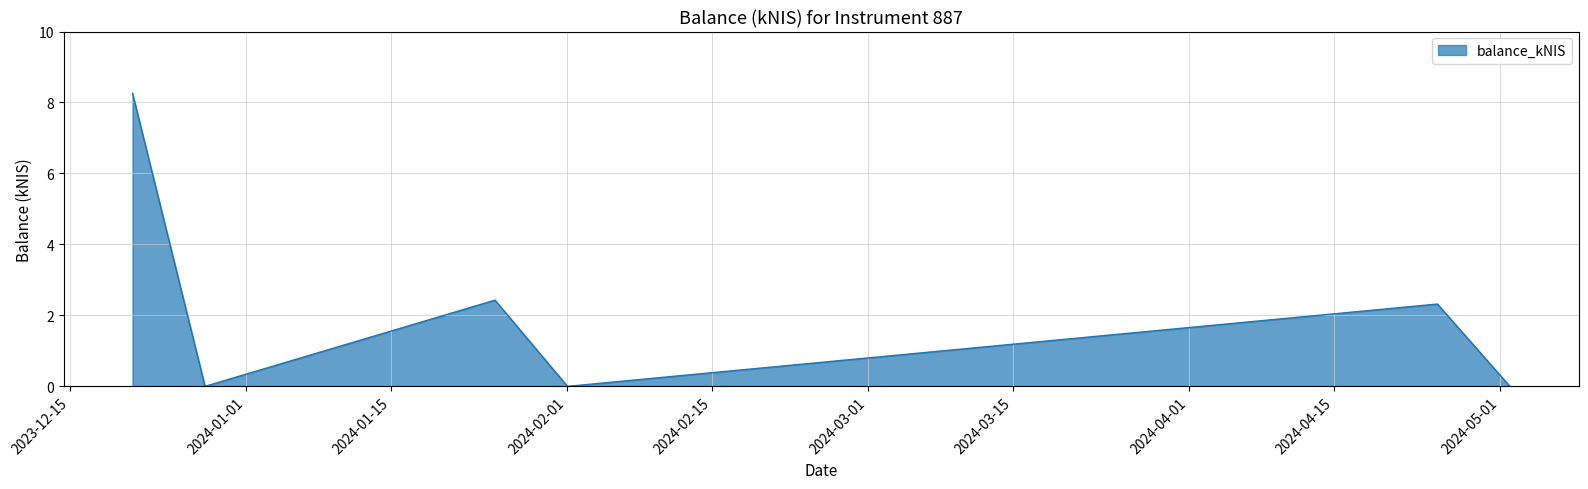

What is the average value?

2.2